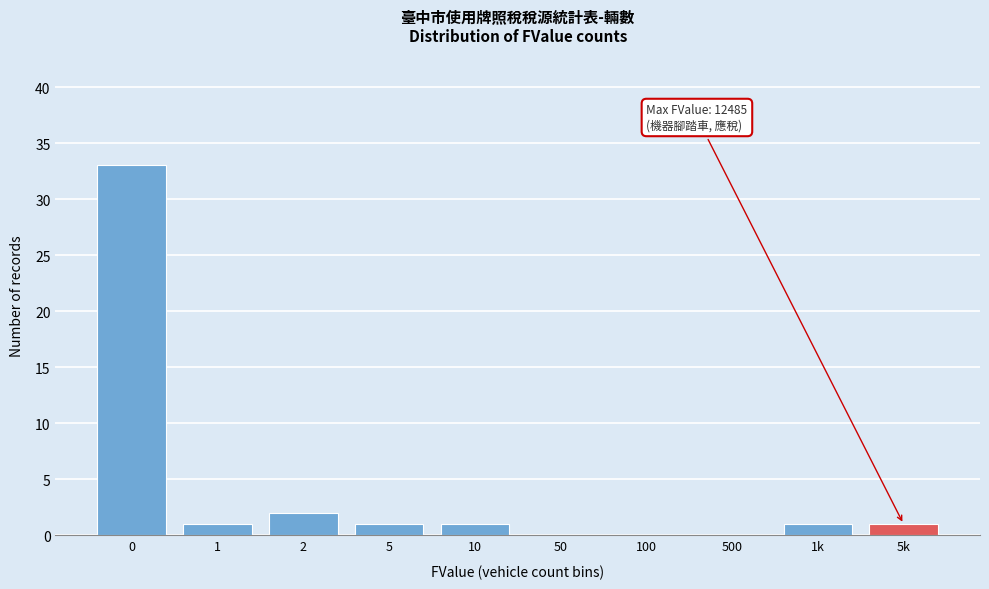

Reading left to right, list all the values displayed in this chart.

0=33	1=1	2=2	5=1	10=1	50=0	100=0	500=0	1k=1	5k=1